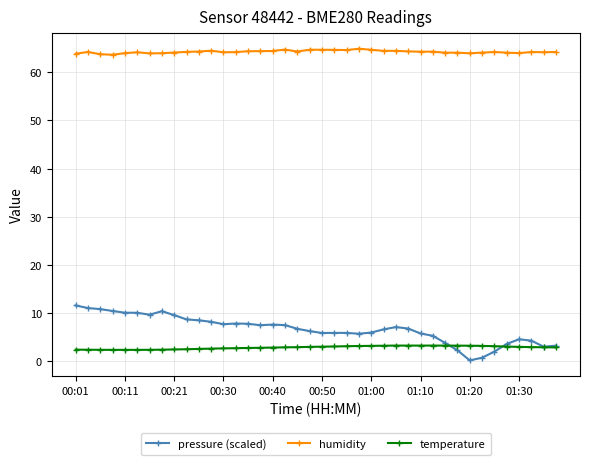

What is the minimum value for humidity?

63.6